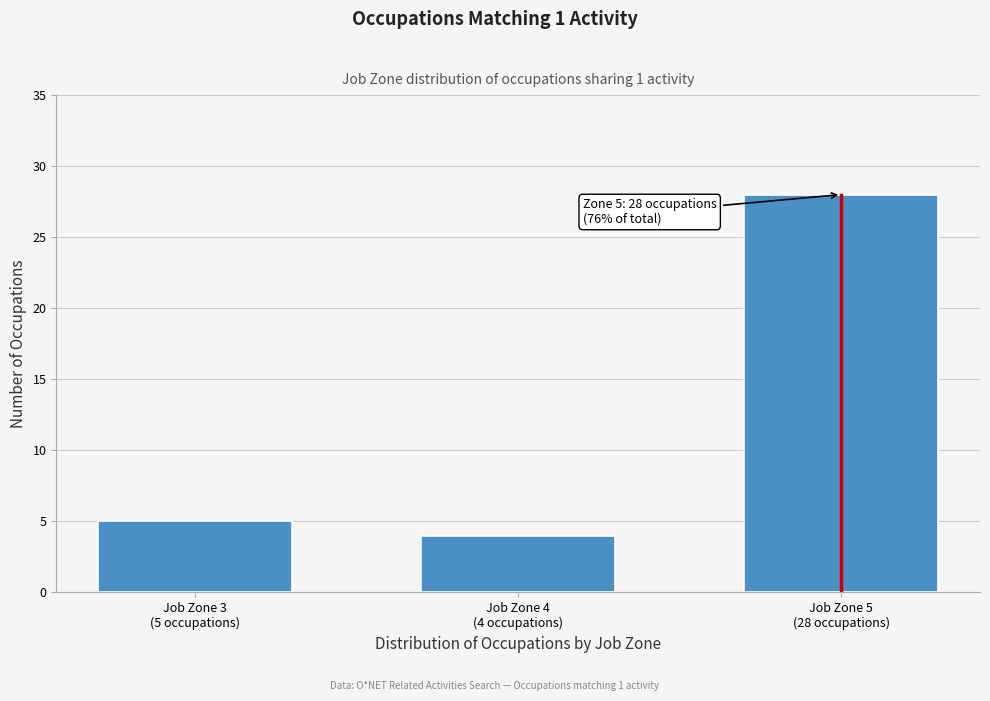

Reading right to left, extract all data points from this chart.

28	4	5